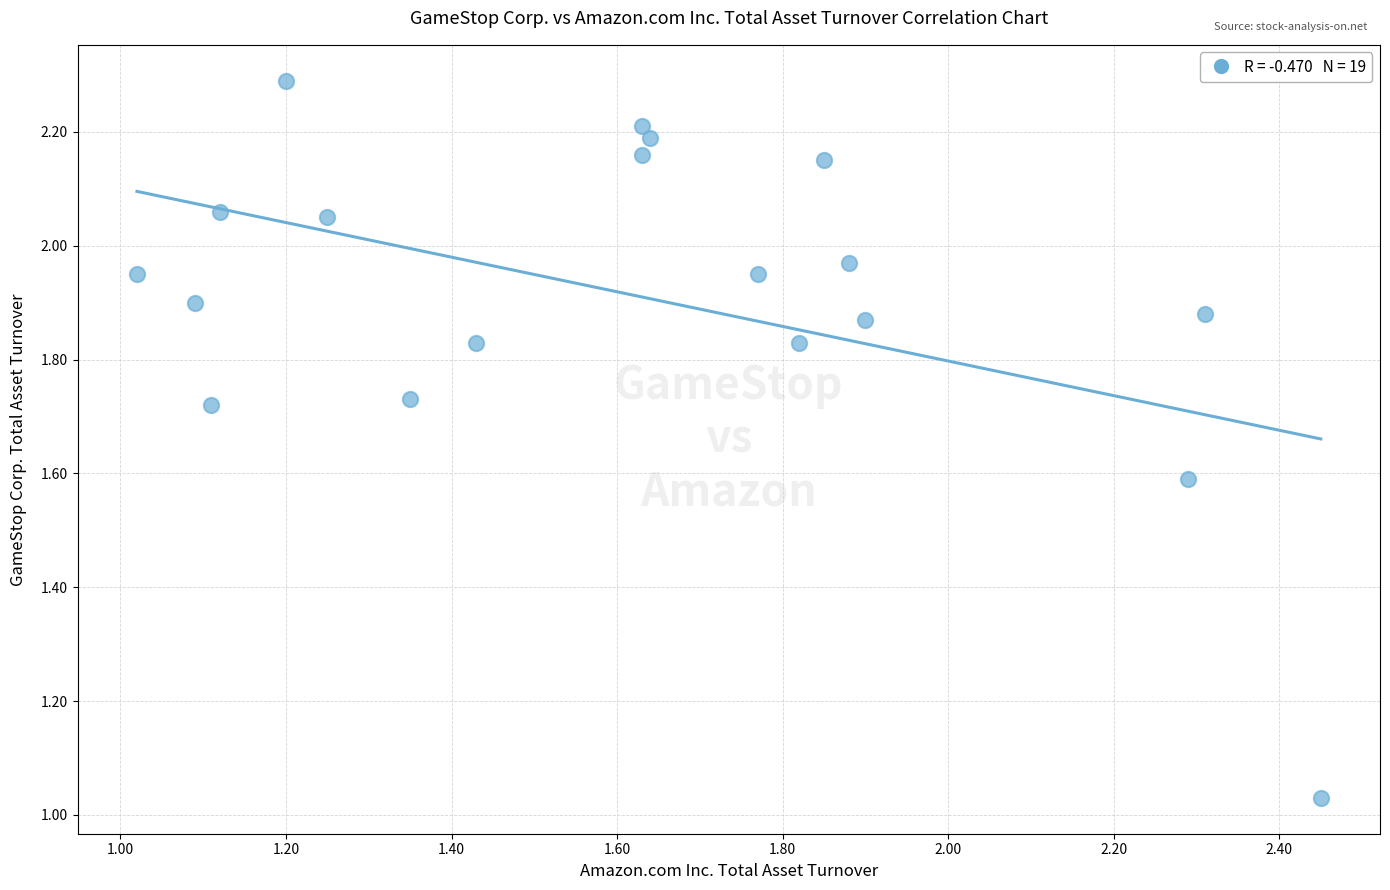

What is the range of X values (max minus min)?

1.4